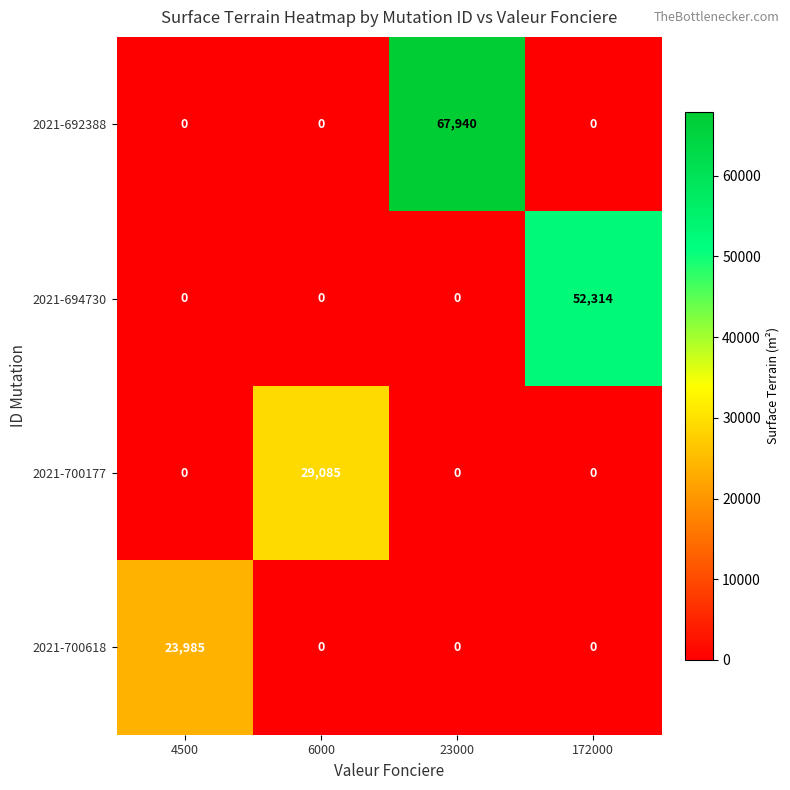

How many categories are shown in the chart?

4